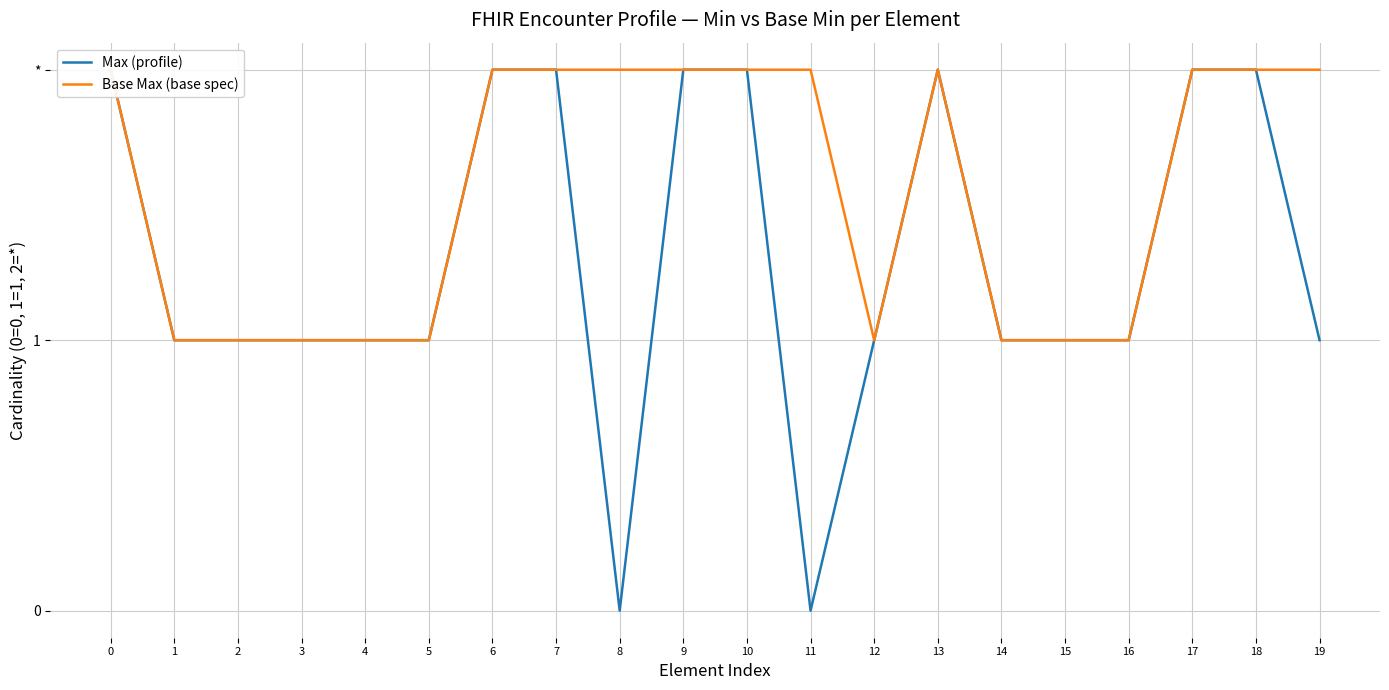

Which has a higher value, 10 or 9?

10